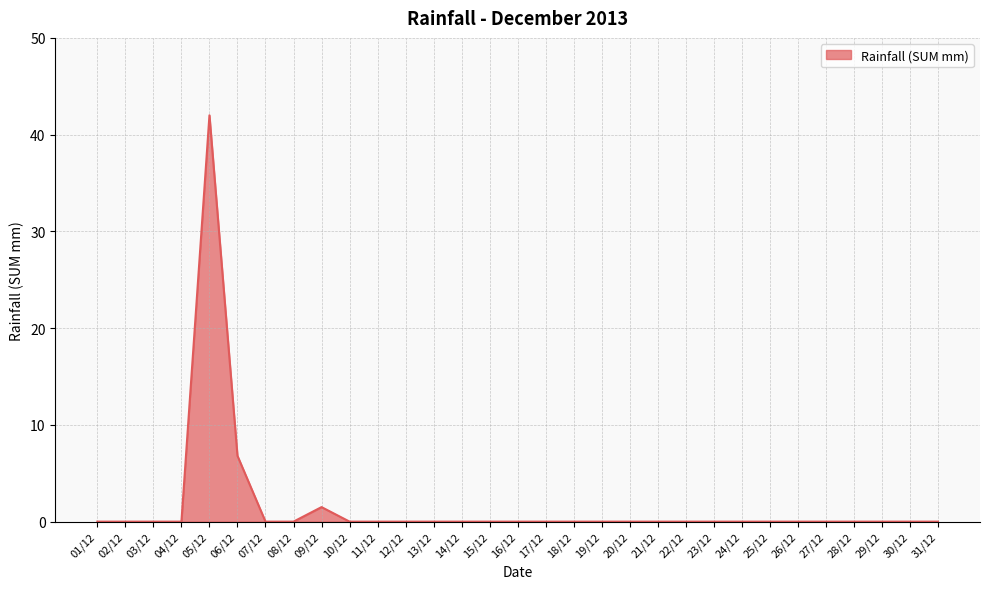

Reading right to left, what are all the values shown in this chart?

31/12=0.0	30/12=0.0	29/12=0.0	28/12=0.0	27/12=0.0	26/12=0.0	25/12=0.0	24/12=0.0	23/12=0.0	22/12=0.0	21/12=0.0	20/12=0.0	19/12=0.0	18/12=0.0	17/12=0.0	16/12=0.0	15/12=0.0	14/12=0.0	13/12=0.0	12/12=0.0	11/12=0.0	10/12=0.0	09/12=1.5	08/12=0.0	07/12=0.0	06/12=6.8	05/12=42.0	04/12=0.0	03/12=0.0	02/12=0.0	01/12=0.0